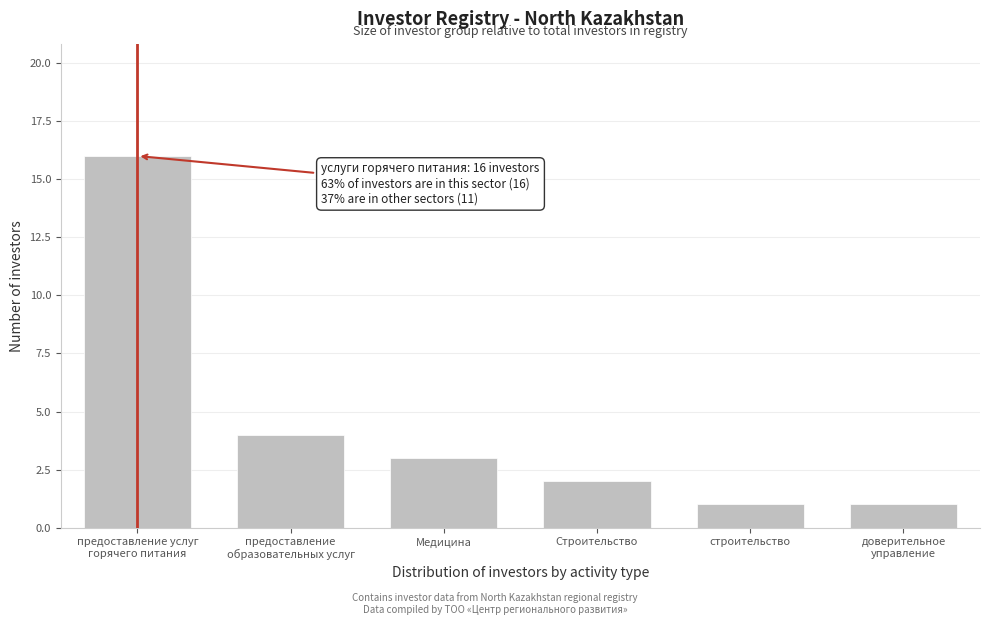

Reading left to right, what are all the values shown in this chart?

16	4	3	2	1	1